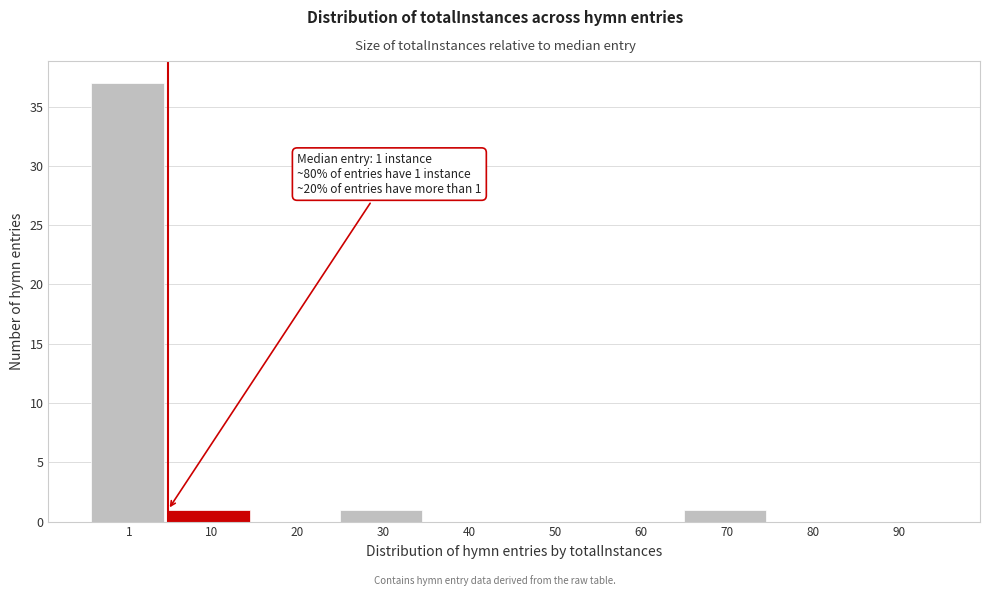

Reading left to right, extract all data points from this chart.

1=37	10=1	20=0	30=1	40=0	50=0	60=0	70=1	80=0	90=0